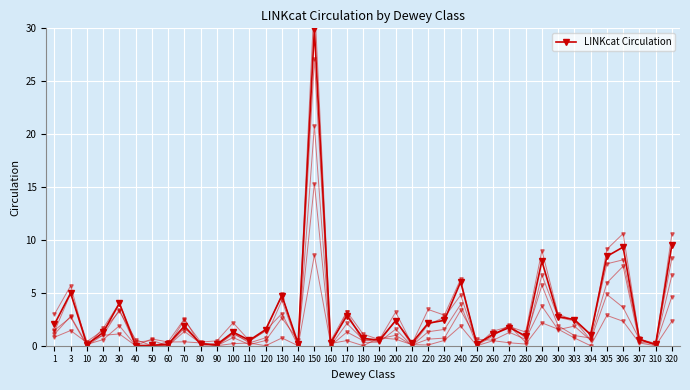

What is the difference between the values at 120 and 270?

0.2